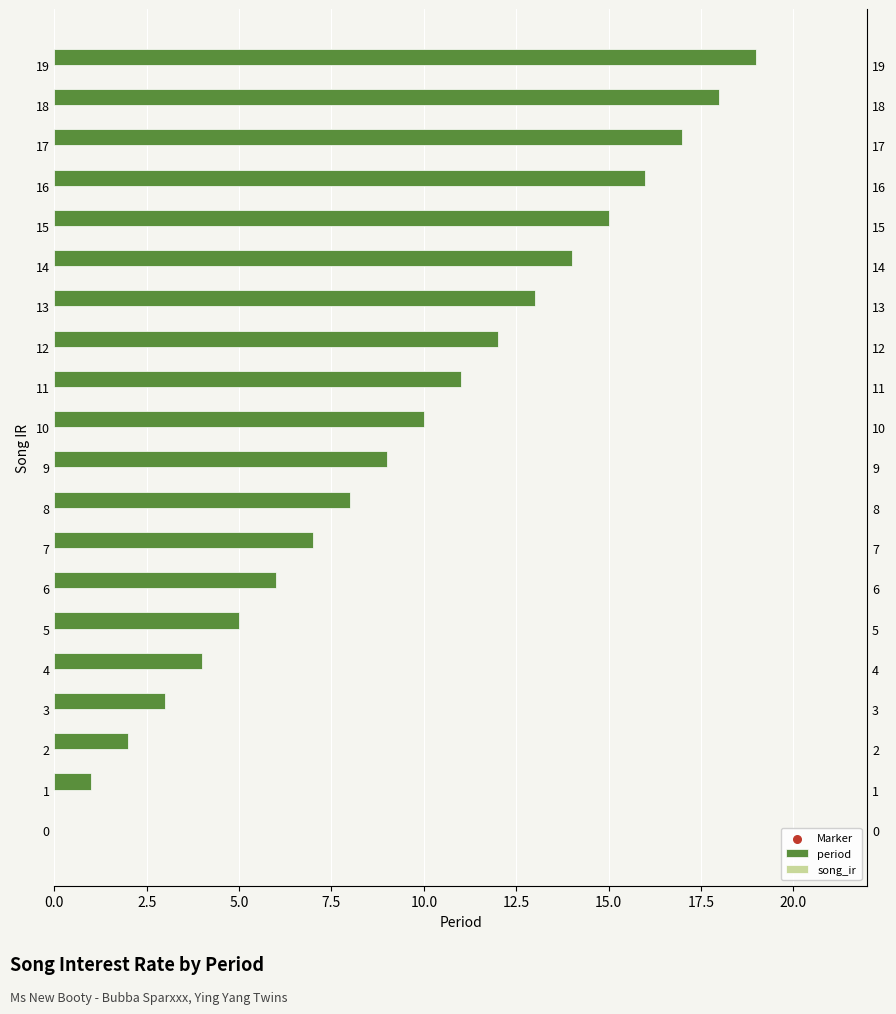

What are all the series names shown in the legend?

period, song_ir, Marker